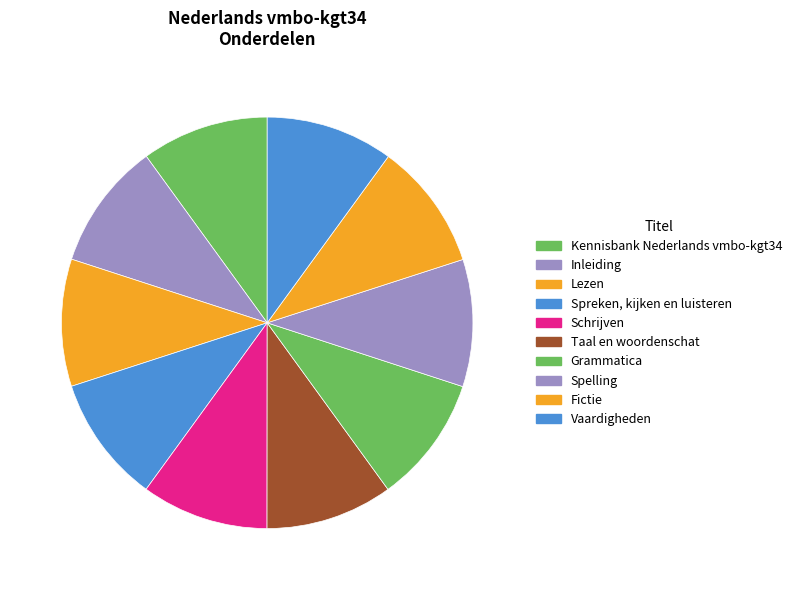

What is the total percentage of Kennisbank Nederlands vmbo-kgt34 and Spelling?

20.0%